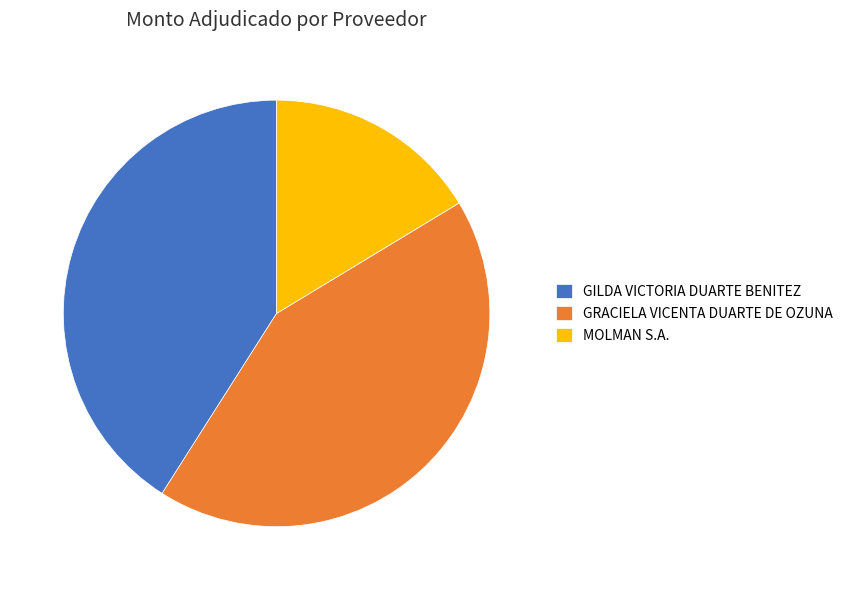

Rank the categories by value from highest to lowest.

GRACIELA VICENTA DUARTE DE OZUNA, GILDA VICTORIA DUARTE BENITEZ, MOLMAN S.A.